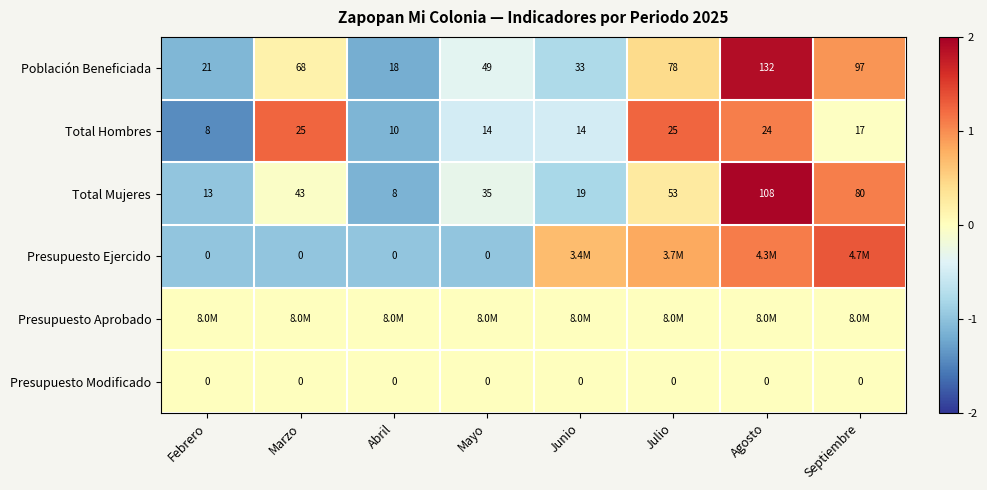

Which category has the highest value in the Población Beneficiada series?

Agosto